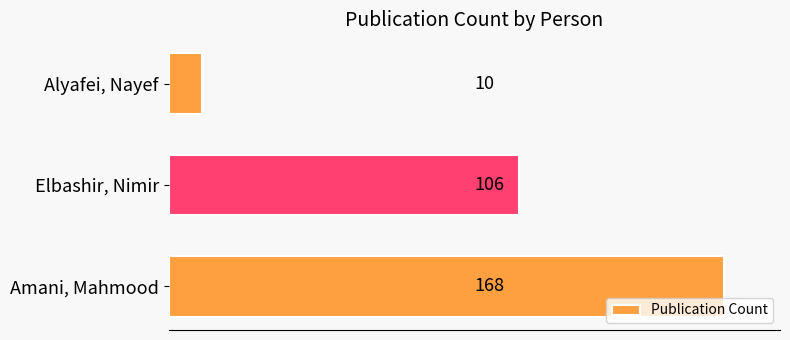

Reading bottom to top, list all the values displayed in this chart.

Amani, Mahmood=168	Elbashir, Nimir=106	Alyafei, Nayef=10